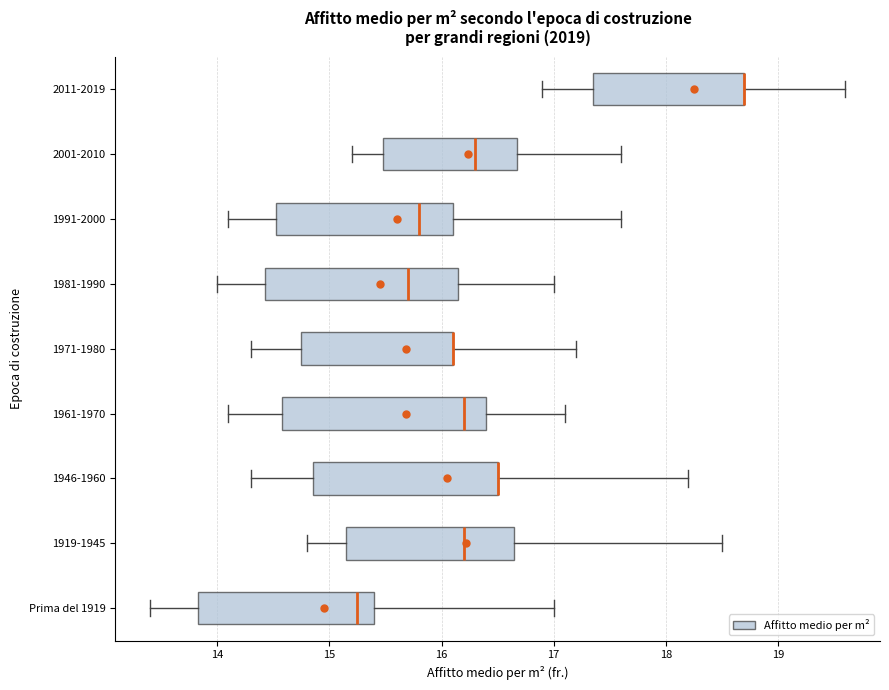

Reading bottom to top, read every box against the x-axis: the position of its median line, the range the box covers, and the ends of its whiskers. The values are not printed on the chart, so give them approximately, as read against the axis.

Prima del 1919: median 15.3, box 13.8 to 15.4, whiskers 13.4 to 17.0
1919-1945: median 16.2, box 15.2 to 16.7, whiskers 14.8 to 18.5
1946-1960: median 16.5 (drawn on the box's right edge), box 14.9 to 16.5, whiskers 14.3 to 18.2
1961-1970: median 16.2, box 14.6 to 16.4, whiskers 14.1 to 17.1
1971-1980: median 16.1 (drawn on the box's right edge), box 14.8 to 16.1, whiskers 14.3 to 17.2
1981-1990: median 15.7, box 14.4 to 16.2, whiskers 14.0 to 17.0
1991-2000: median 15.8, box 14.5 to 16.1, whiskers 14.1 to 17.6
2001-2010: median 16.3, box 15.5 to 16.7, whiskers 15.2 to 17.6
2011-2019: median 18.7 (drawn on the box's right edge), box 17.4 to 18.7, whiskers 16.9 to 19.6